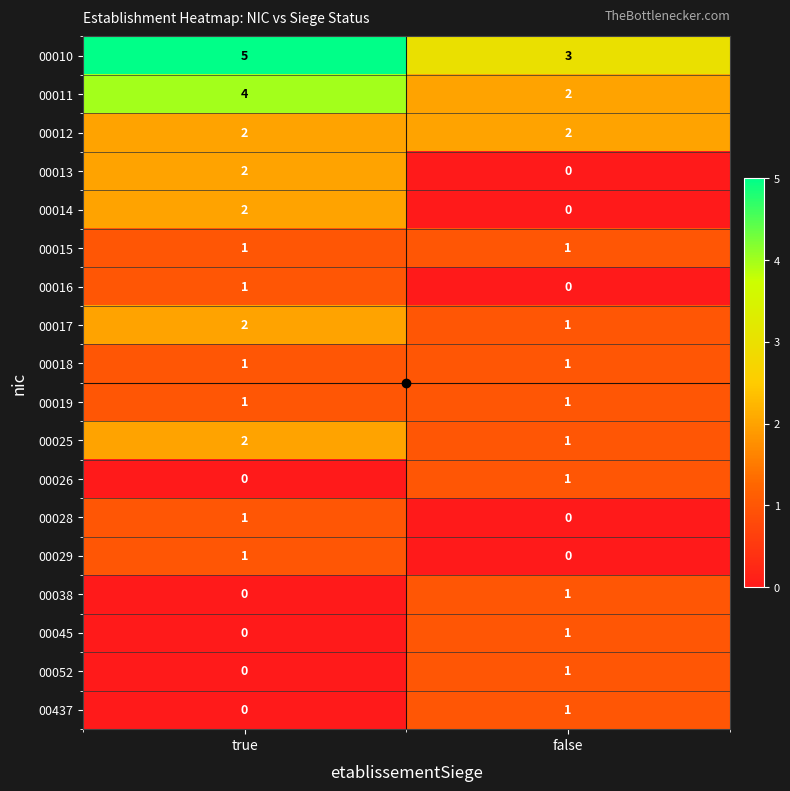

What is the sum of the 00010 values at true and false?

8